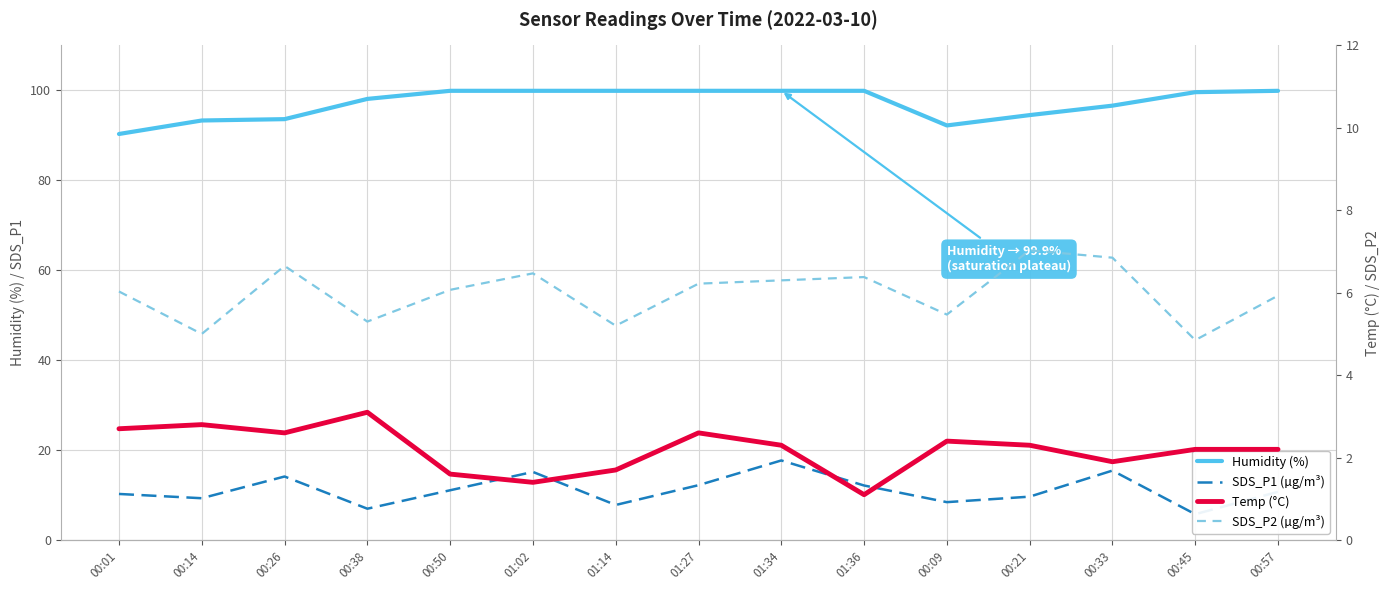

The value of Temp (°C) at 01:27 is 2.6. True or false?

True